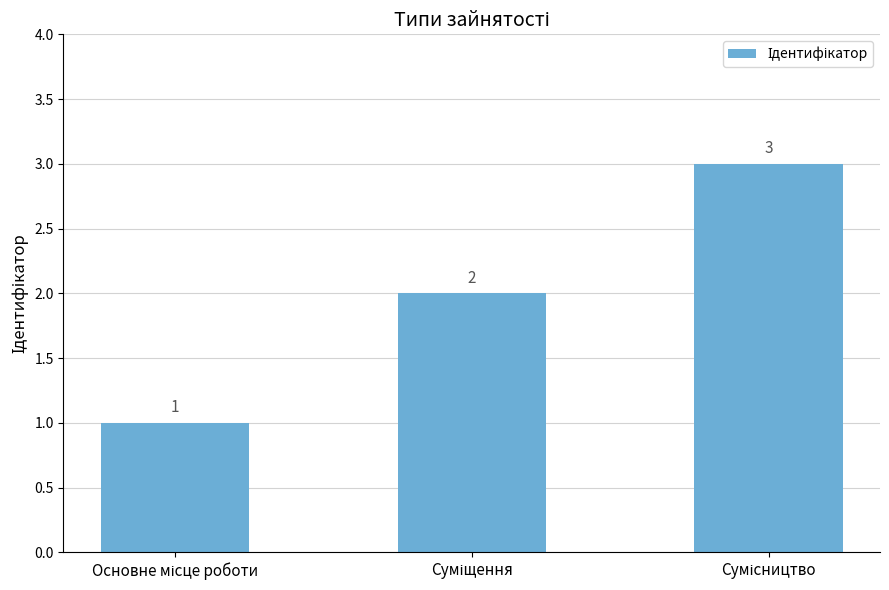

What is the value of the 1st bar from the left?

1